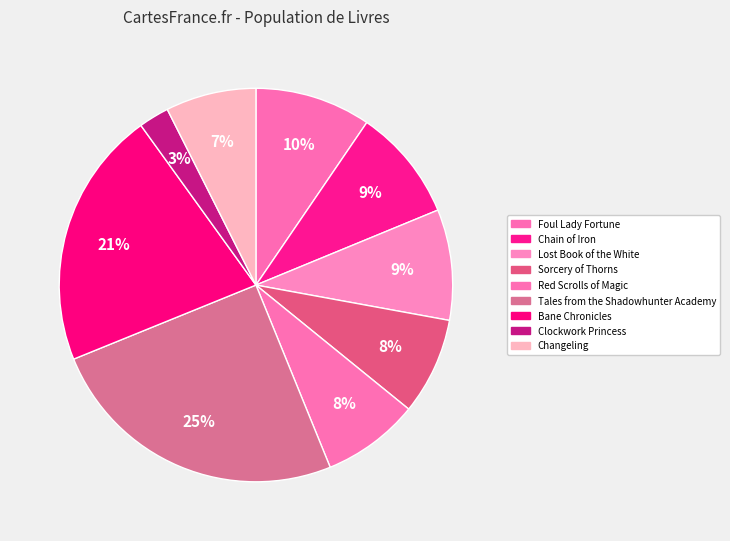

Is it true that Lost Book of the White is 16% of the pie?

False